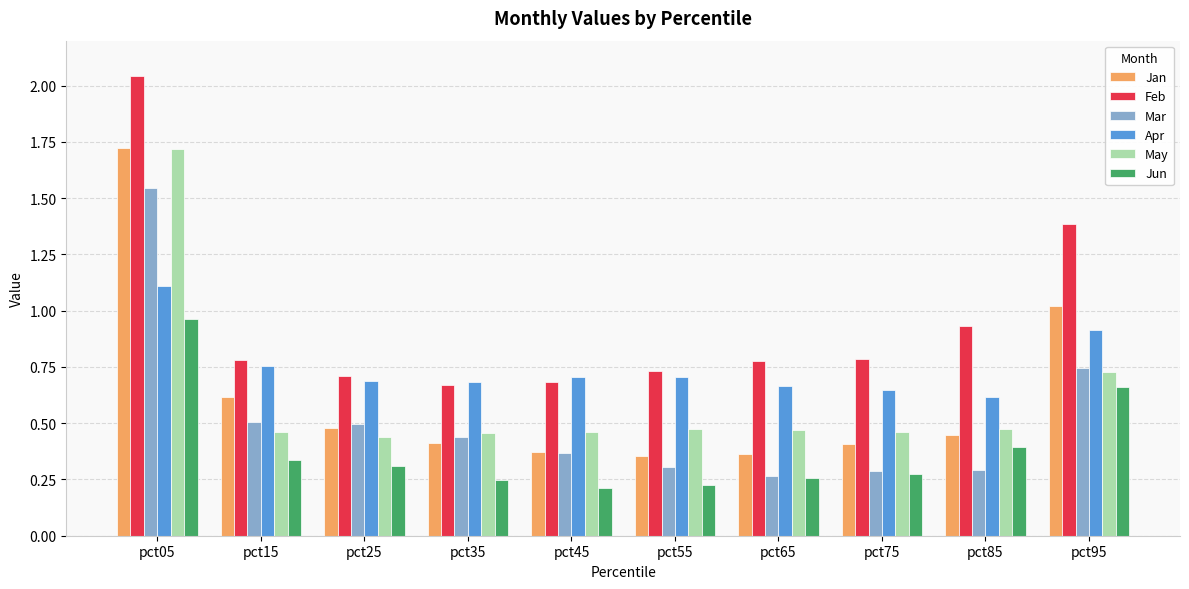

Which series changed the most between pct35 and pct95?

Feb